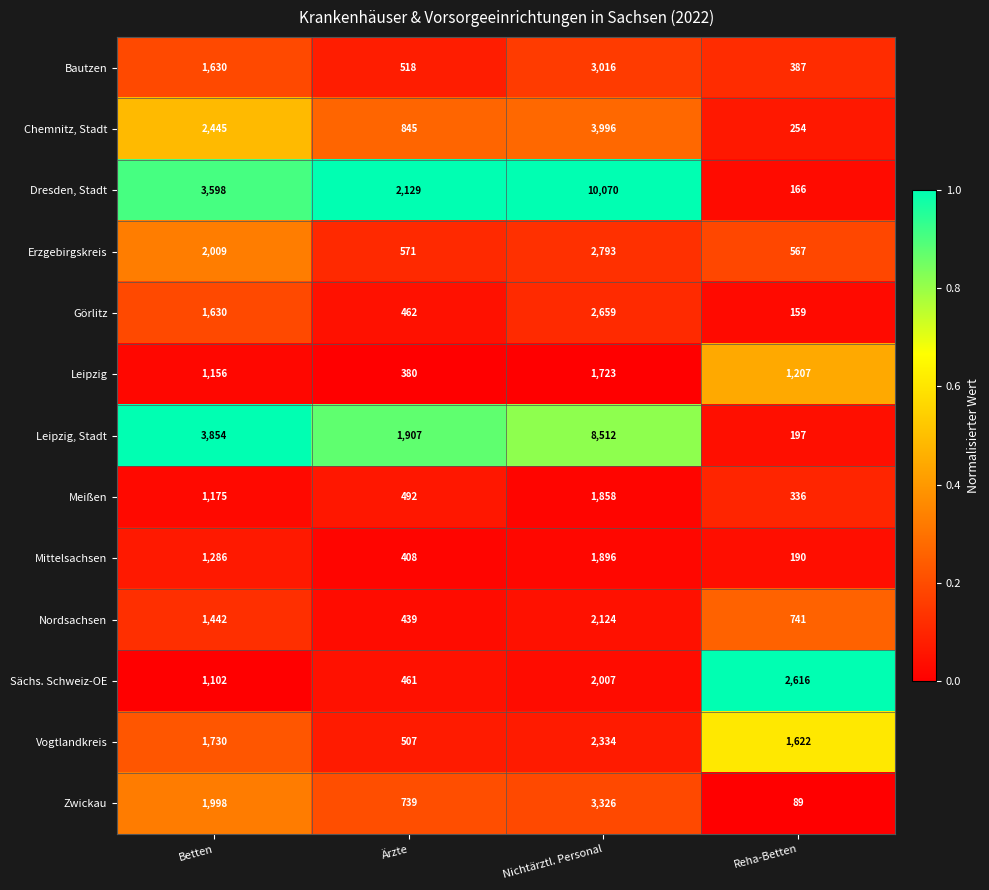

Count the number of categories in the chart.

4